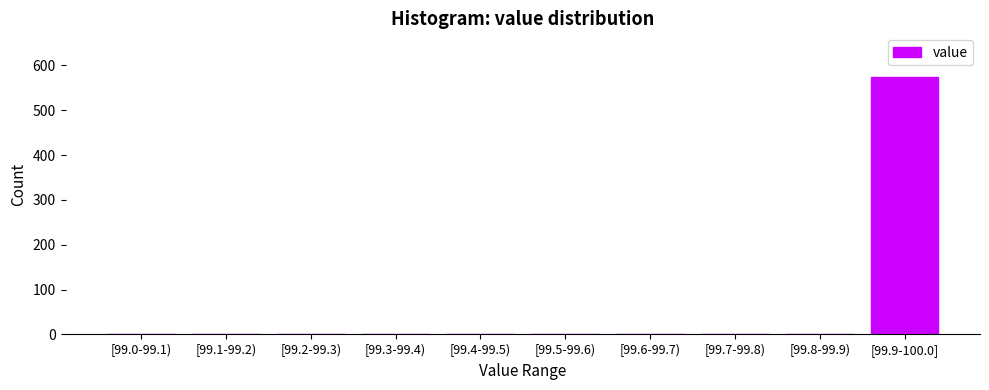

Reading left to right, transcribe all the data shown in this chart.

[99.0-99.1)=0	[99.1-99.2)=0	[99.2-99.3)=0	[99.3-99.4)=0	[99.4-99.5)=0	[99.5-99.6)=0	[99.6-99.7)=0	[99.7-99.8)=0	[99.8-99.9)=0	[99.9-100.0]=575